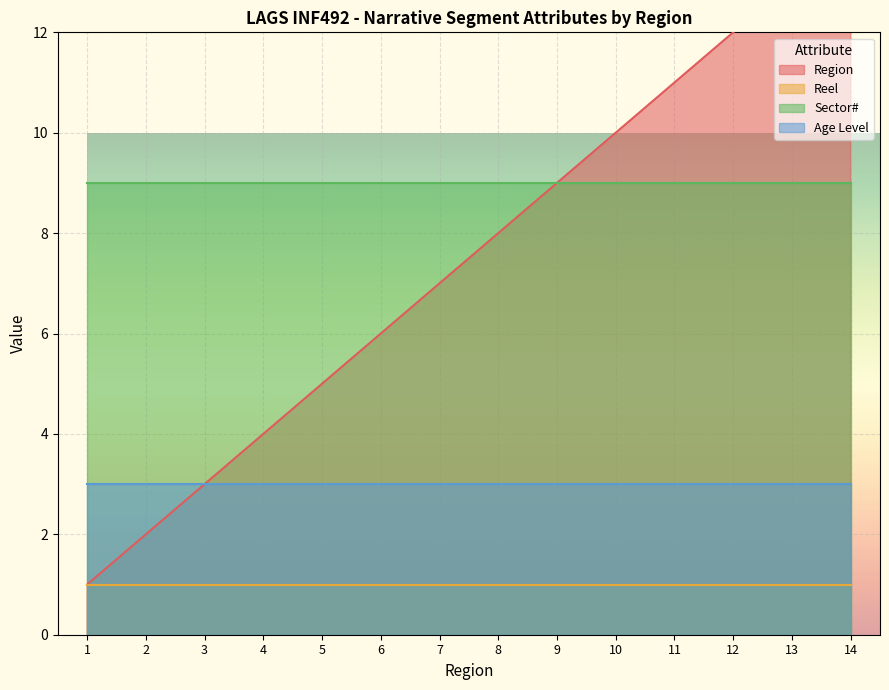

The Sector# series shows 13 at 9. True or false?

False